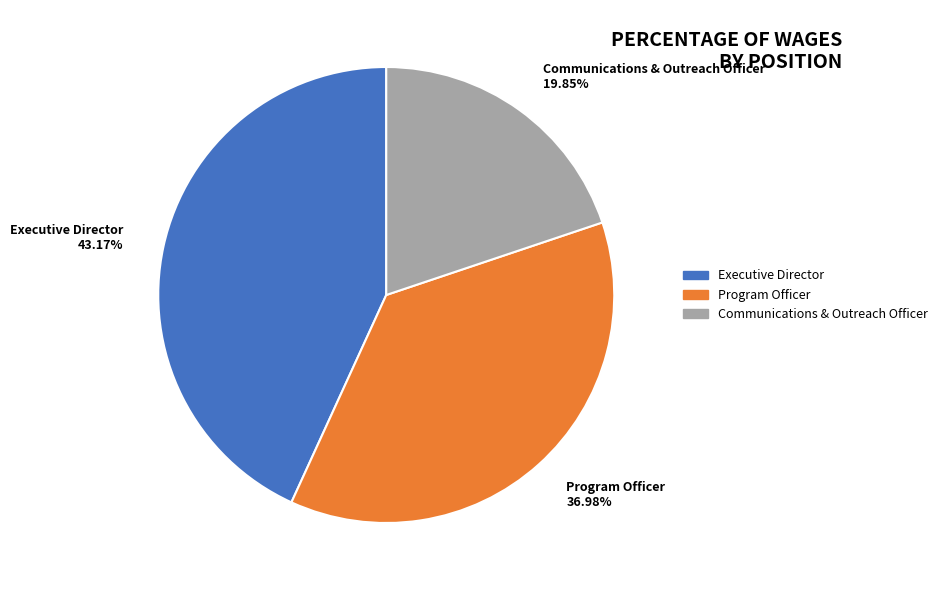

Which slice is the largest?

Executive Director